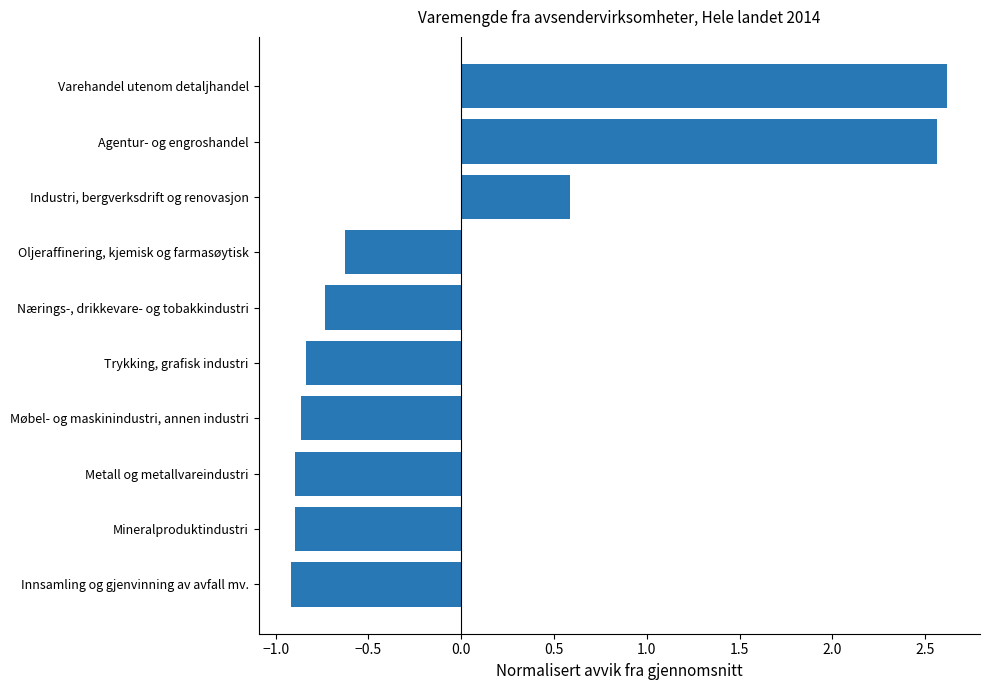

Does the chart contain stacked bars?

No